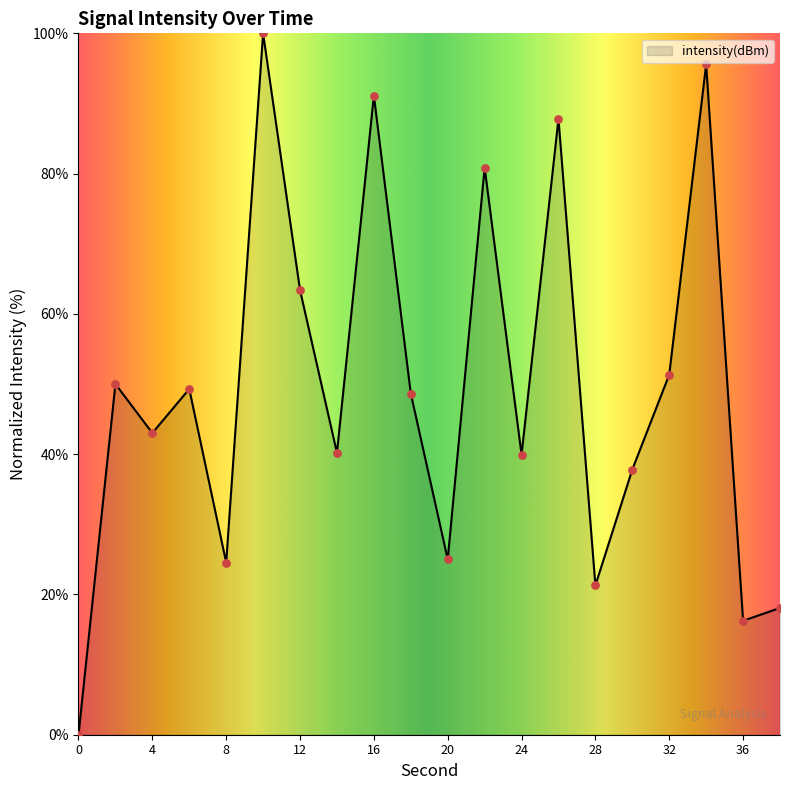

What is the maximum value shown in the chart?

100.0